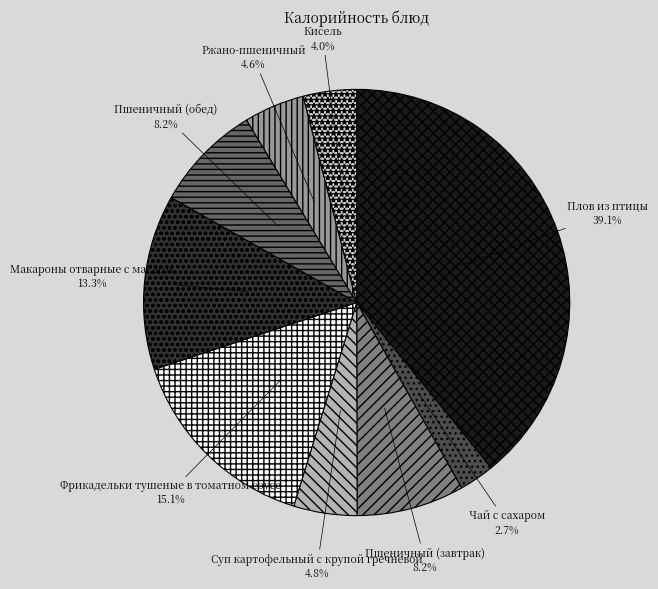

Is it true that Макароны отварные с маслом is 13% of the pie?

True